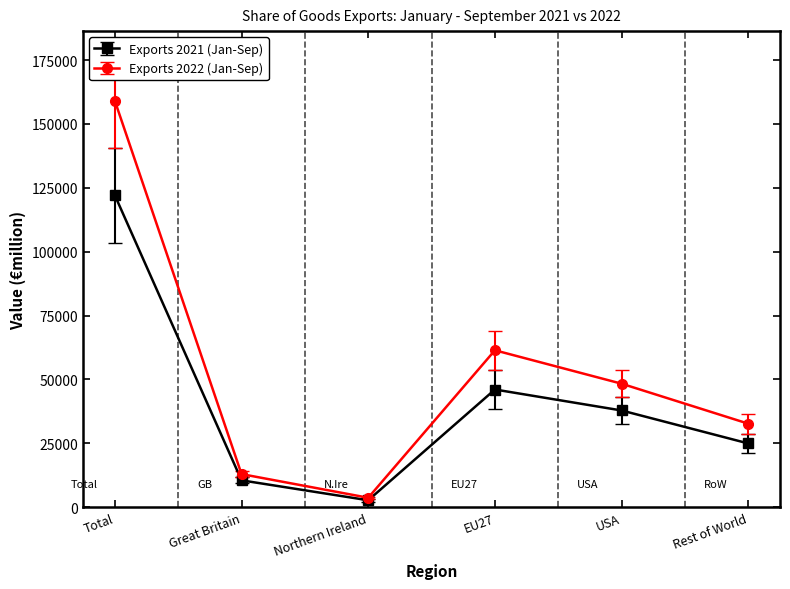

The Exports 2022 (Jan-Sep) series shows 80197 at USA. True or false?

False